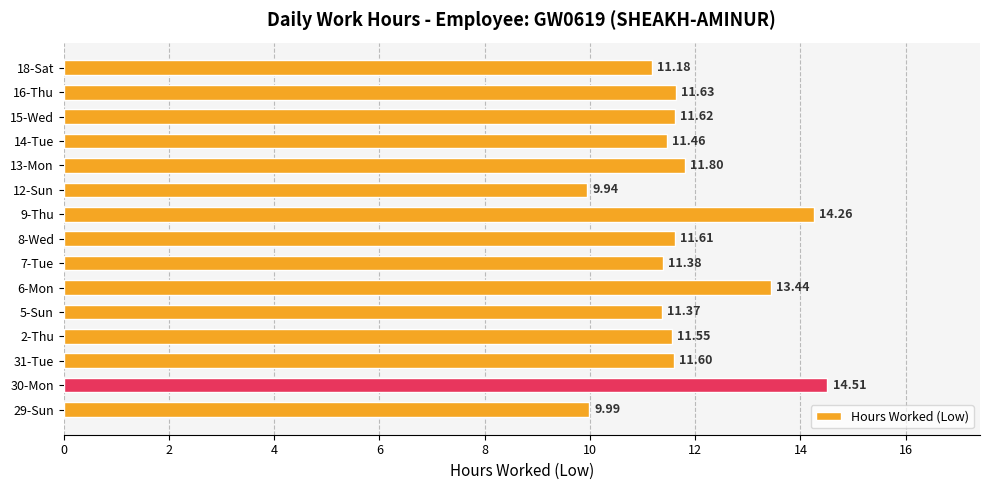

What is the difference between the maximum and minimum values?

4.6